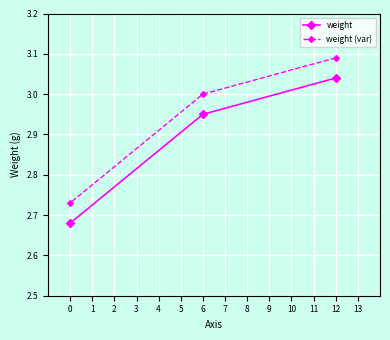

What is the sum of all weight values?

8.7